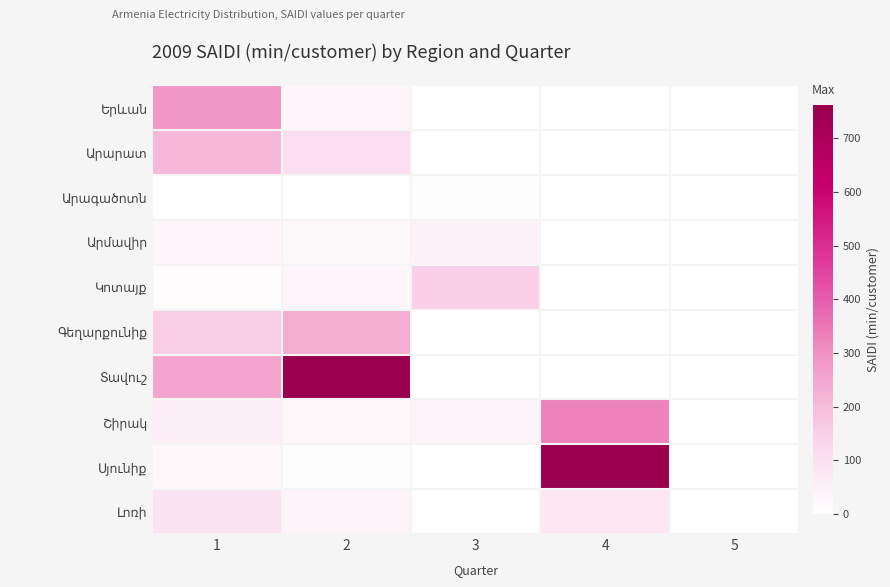

Which series has the widest spread of values?

Տավուշ